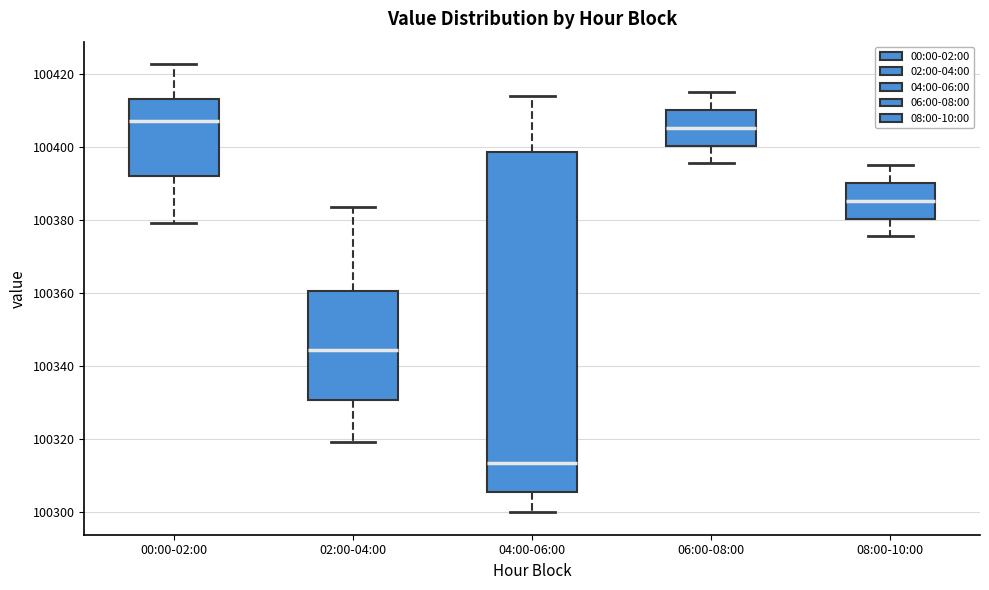

Which box's median line is the lowest?

04:00-06:00